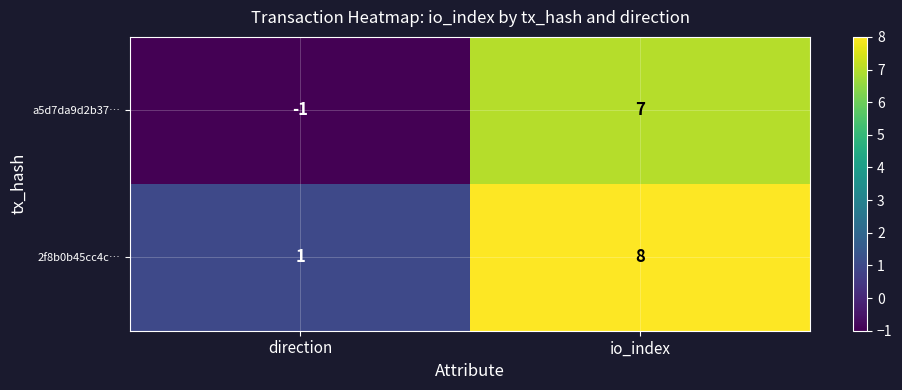

What is the highest value of the 2f8b0b45cc4c… series?

8